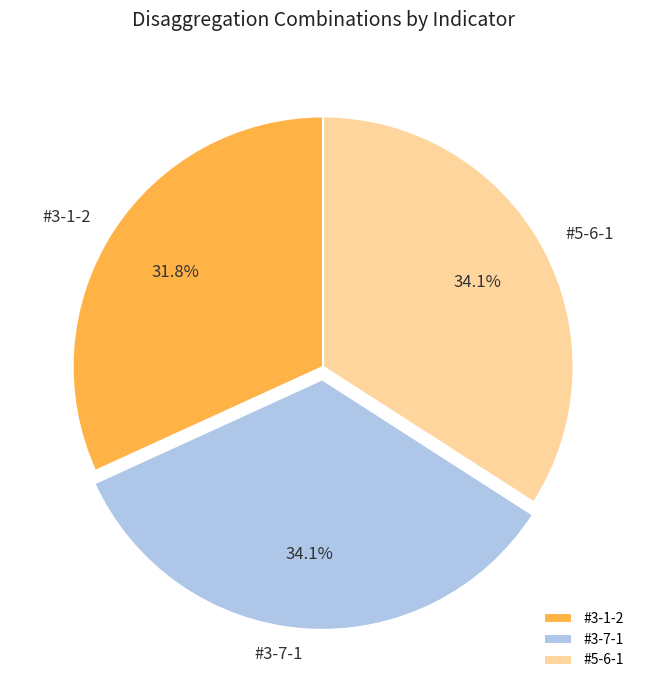

Is it true that #5-6-1 is 34% of the pie?

True